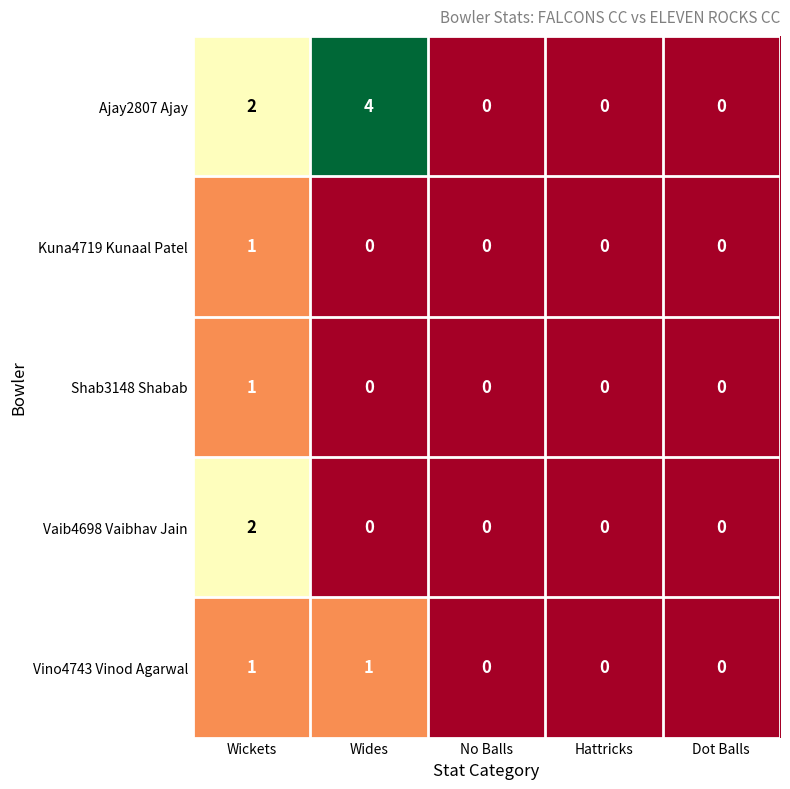

Which series has the largest range (max minus min)?

Ajay2807 Ajay